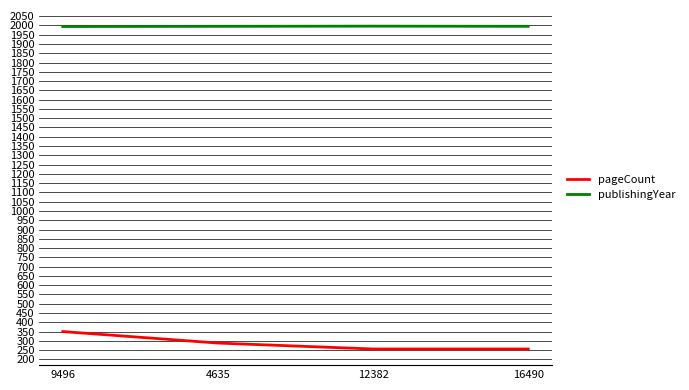

At which label does pageCount reach its peak?

9496